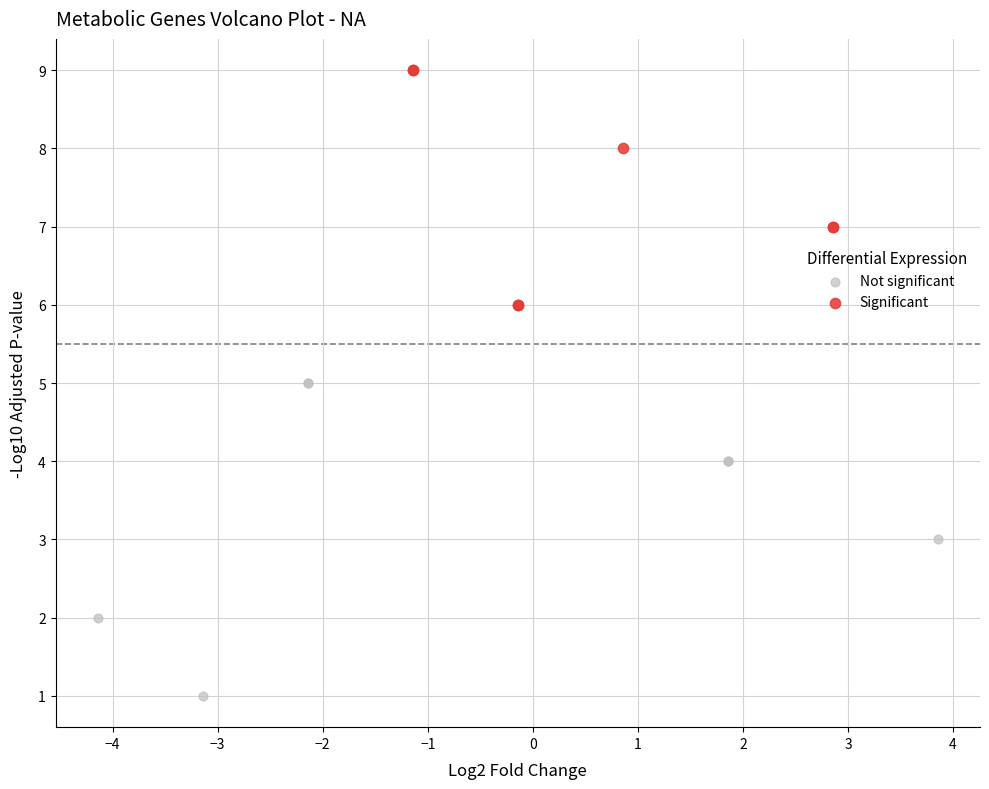

What are all the series names shown in the legend?

Not significant, Significant